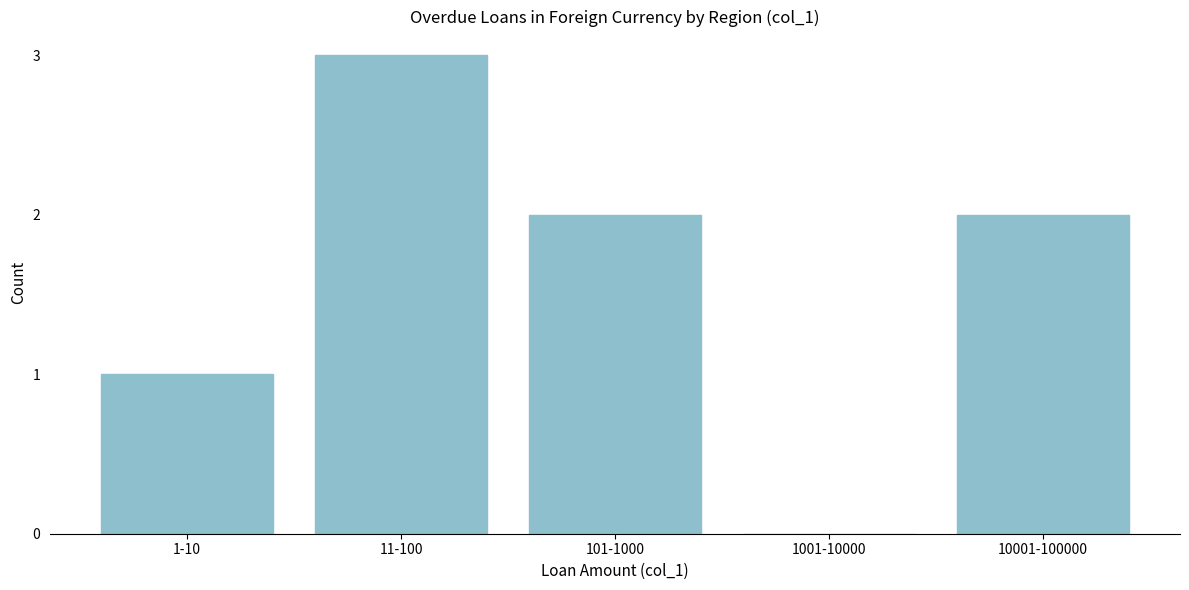

Reading left to right, what are all the values shown in this chart?

1-10=1	11-100=3	101-1000=2	1001-10000=0	10001-100000=2